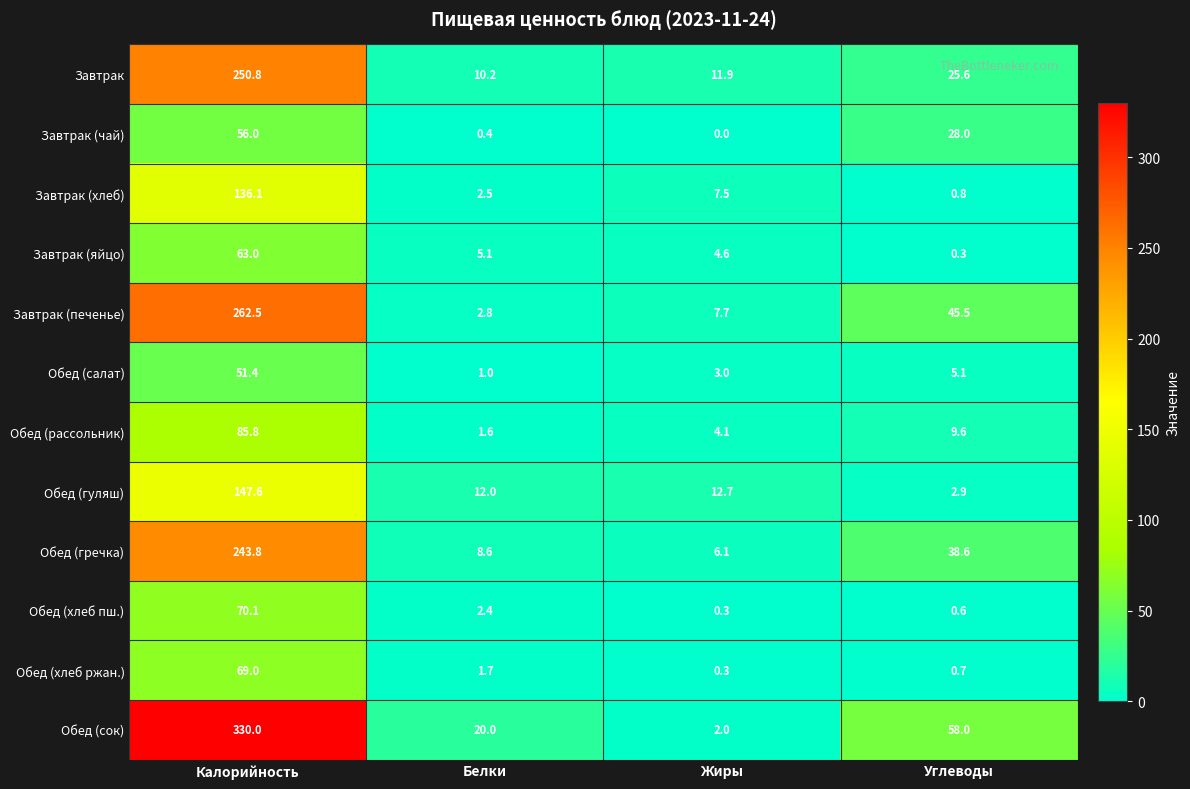

What is the sum of all Завтрак (яйцо) values?

73.0